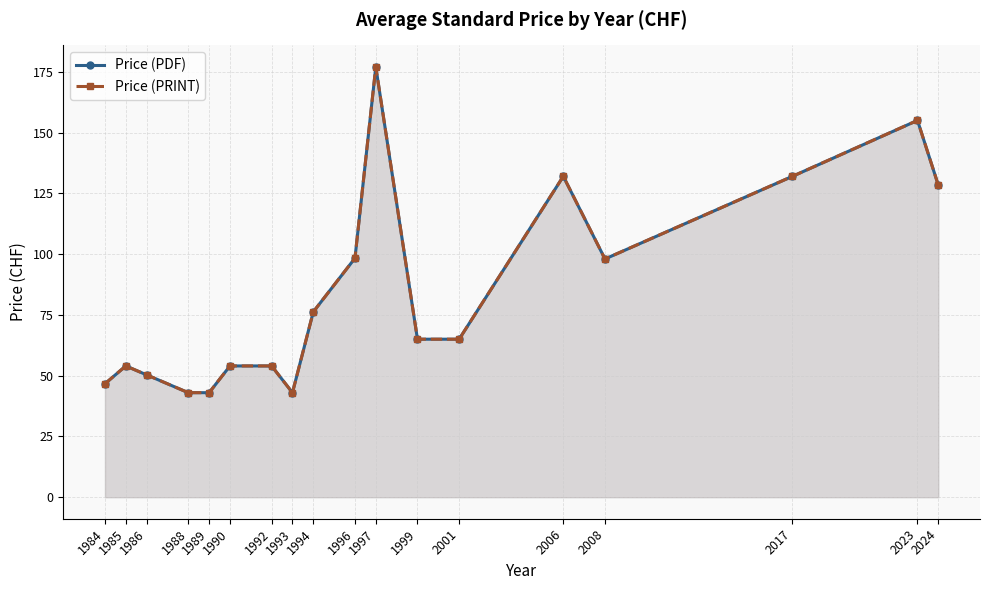

The Price (PRINT) series shows 20.9 at 1989. True or false?

False